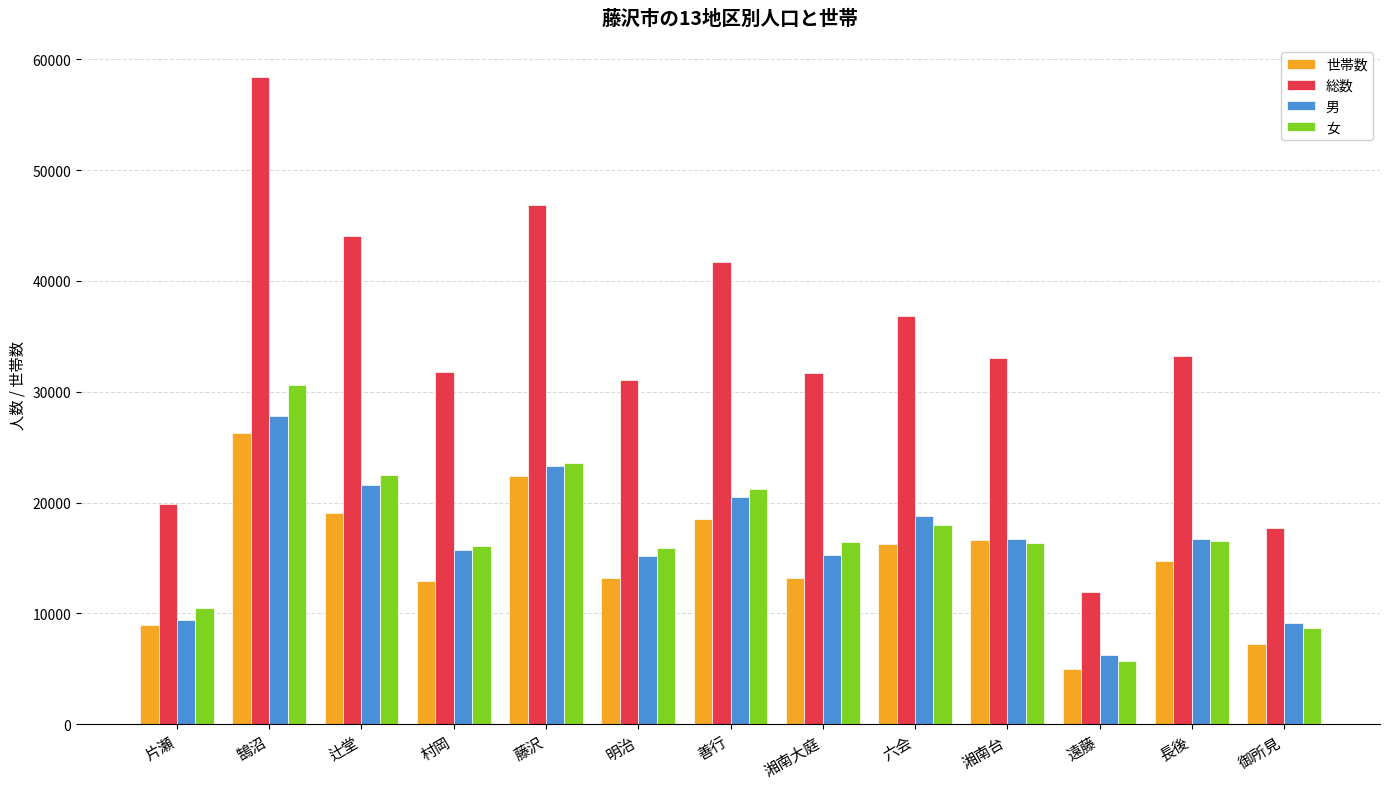

At which label does 総数 first exceed 33029?

鵠沼